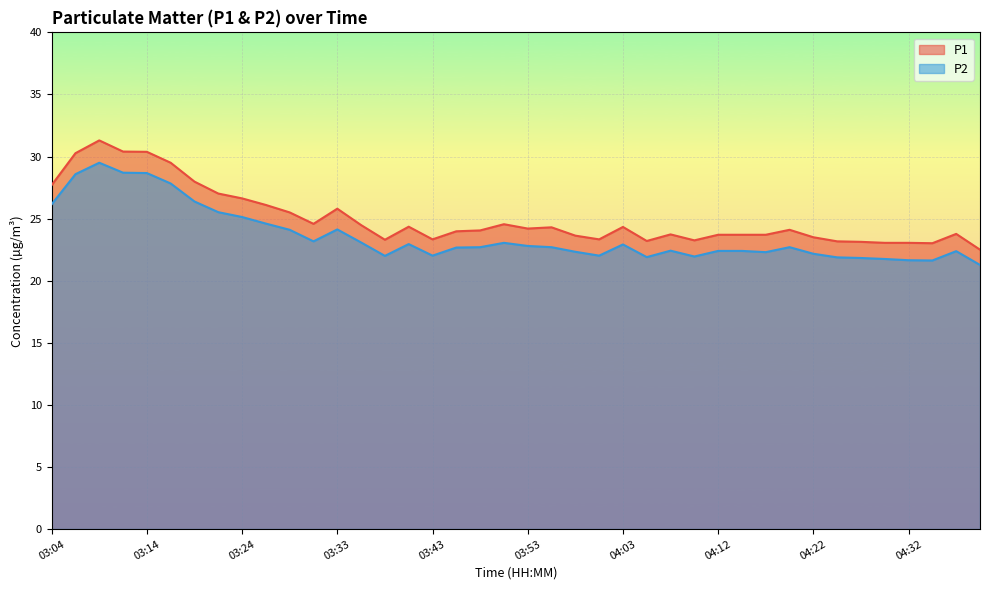

True or false: P1 and P2 cross at least once.

False